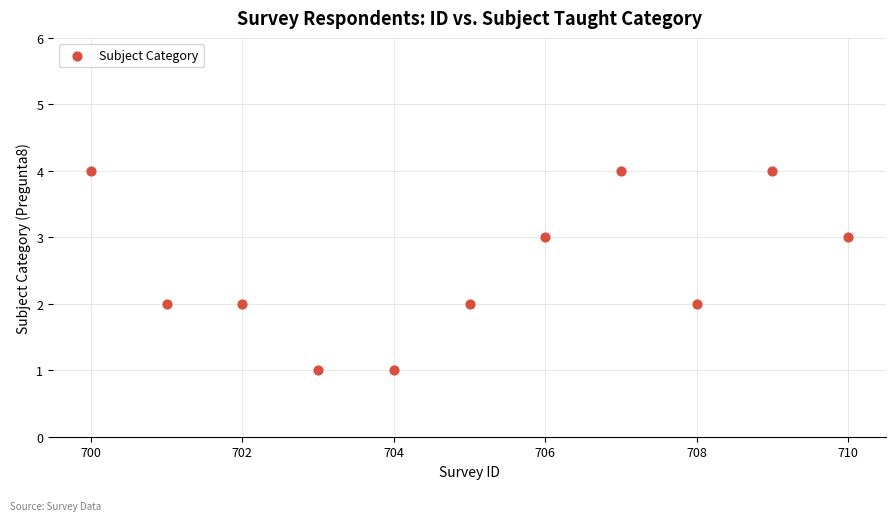

What is the range of Y values (max minus min)?

3